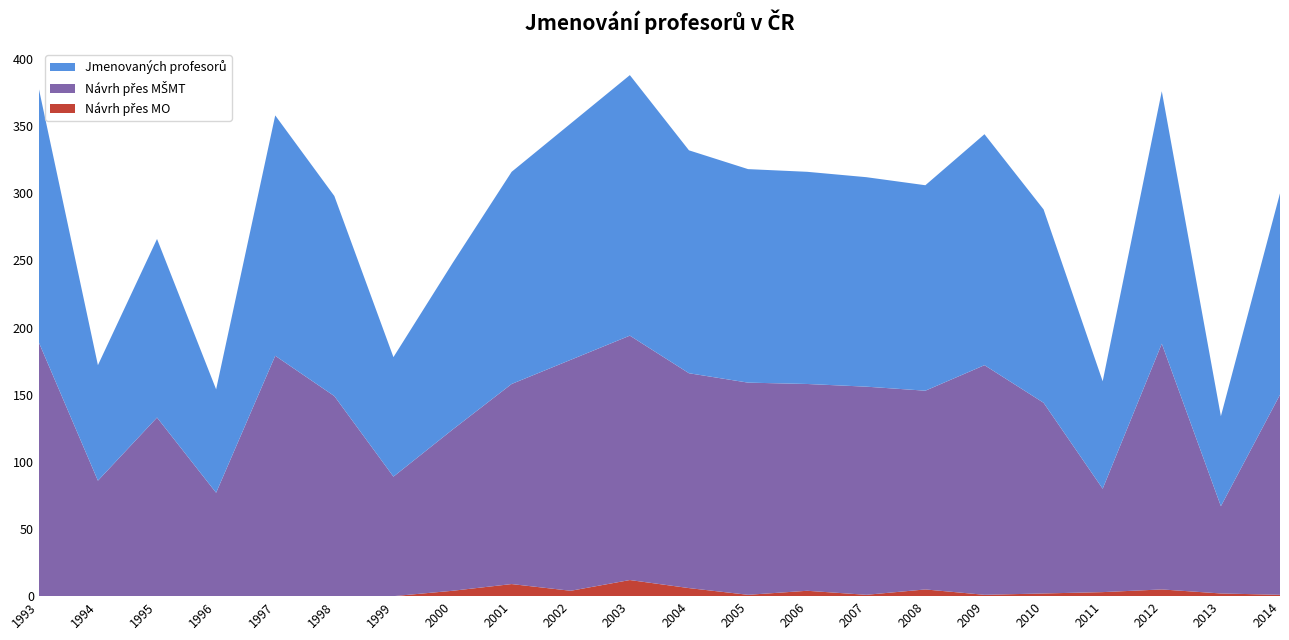

Reading right to left, extract all data points from this chart.

Jmenovaných profesorů: 2014=150	2013=67	2012=188	2011=80	2010=144	2009=172	2008=153	2007=156	2006=158	2005=159	2004=166	2003=194	2002=176	2001=158	2000=124	1999=89	1998=149	1997=179	1996=77	1995=133	1994=86	1993=189
Návrh přes MŠMT: 2014=149	2013=65	2012=183	2011=77	2010=142	2009=171	2008=148	2007=155	2006=154	2005=158	2004=160	2003=182	2002=172	2001=149	2000=120	1999=89	1998=149	1997=179	1996=77	1995=133	1994=86	1993=189
Návrh přes MO: 2014=1	2013=2	2012=5	2011=3	2010=2	2009=1	2008=5	2007=1	2006=4	2005=1	2004=6	2003=12	2002=4	2001=9	2000=4	1999=0	1998=0	1997=0	1996=0	1995=0	1994=0	1993=0